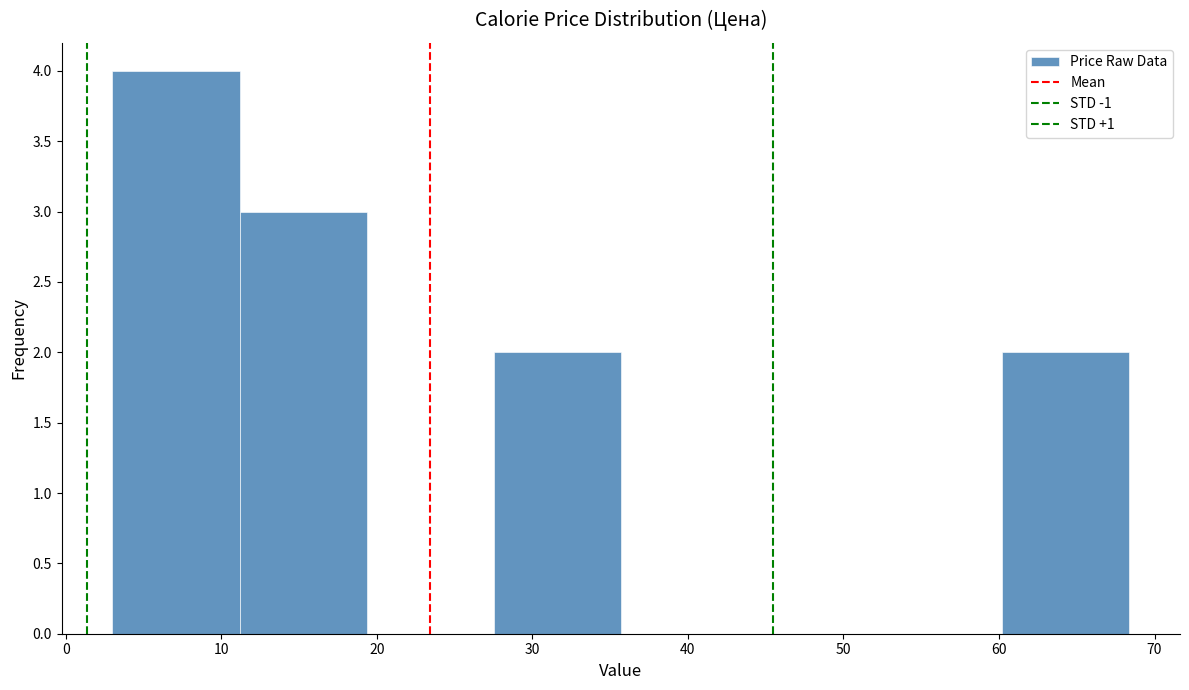

Reading left to right, list every bar in this chart as the range it spans on the x-axis followed by its height. Neither the bar edges nor the heights are printed on the chart, so give them approximately, as read against the axes.

3 to 11: 4
11 to 19: 3
19 to 28: 0
28 to 36: 2
36 to 44: 0
44 to 52: 0
52 to 60: 0
60 to 68: 2